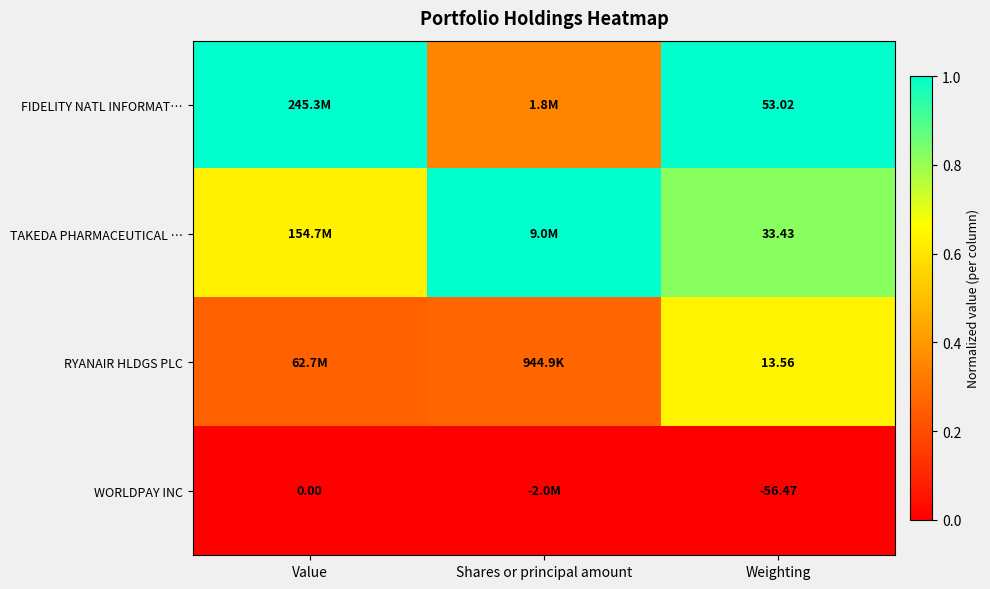

At which category does the chart reach its peak across all series?

Value